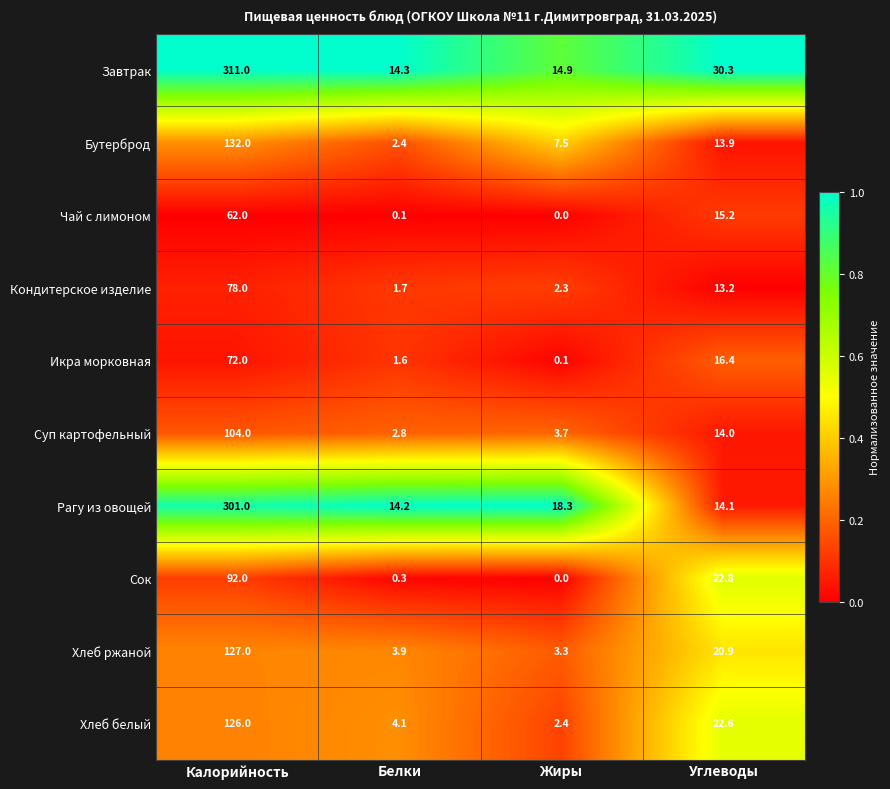

How many categories are shown in the chart?

4